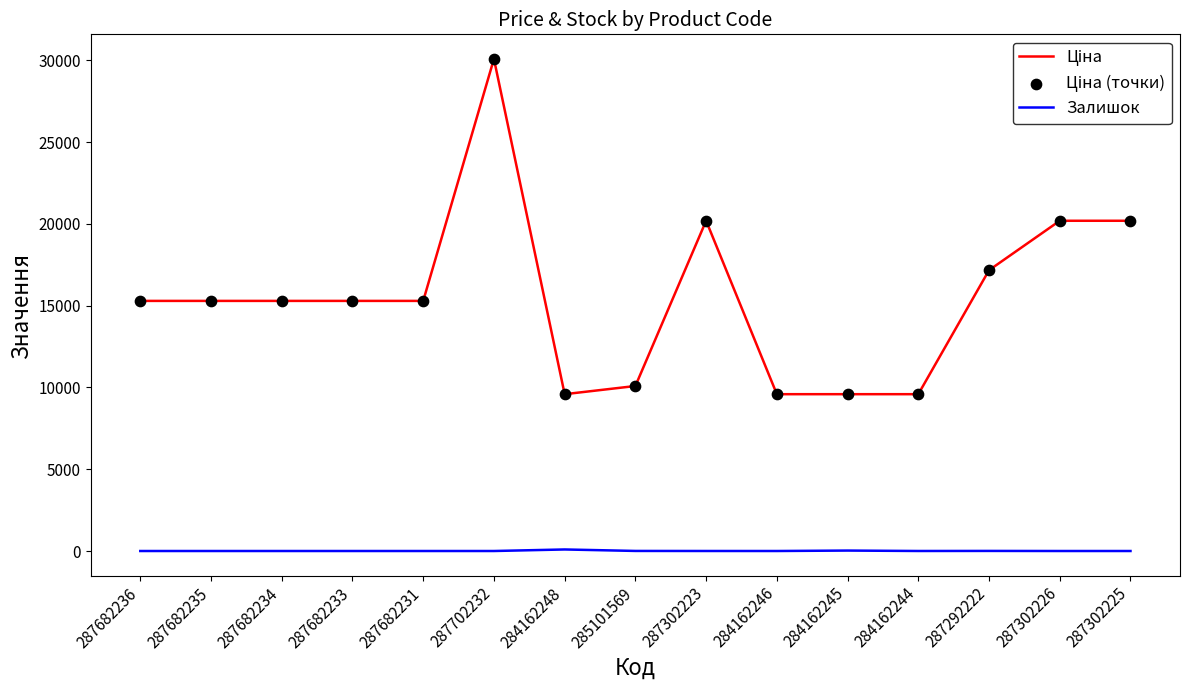

What is the difference between the highest and lowest values at 287302226?

20186.0